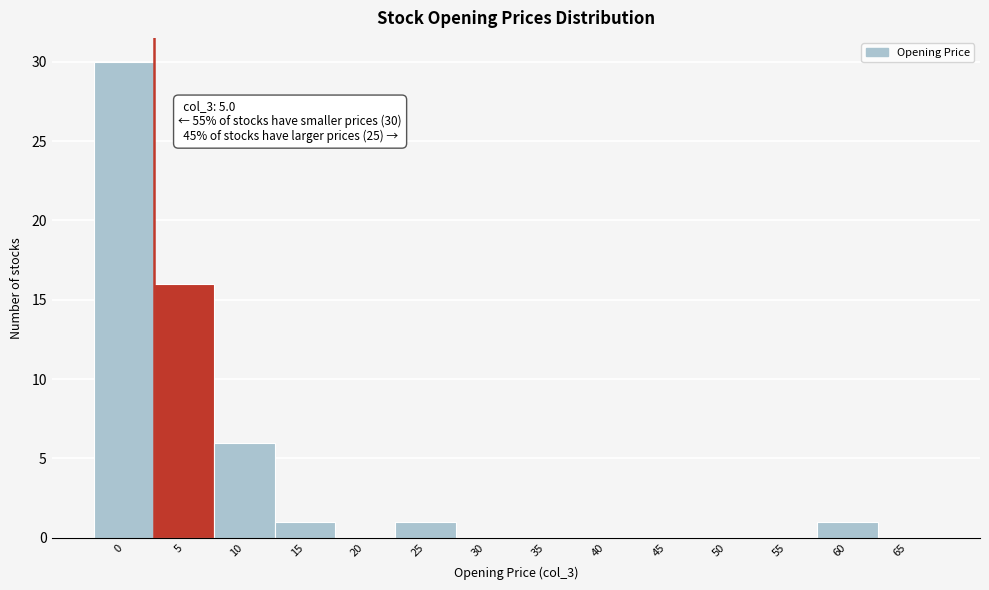

Reading left to right, extract all data points from this chart.

0=30	5=16	10=6	15=1	20=0	25=1	30=0	35=0	40=0	45=0	50=0	55=0	60=1	65=0